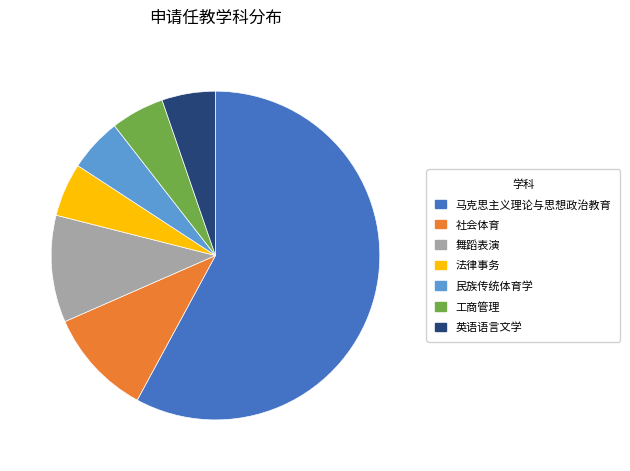

Is it true that 社会体育 is 11% of the pie?

True